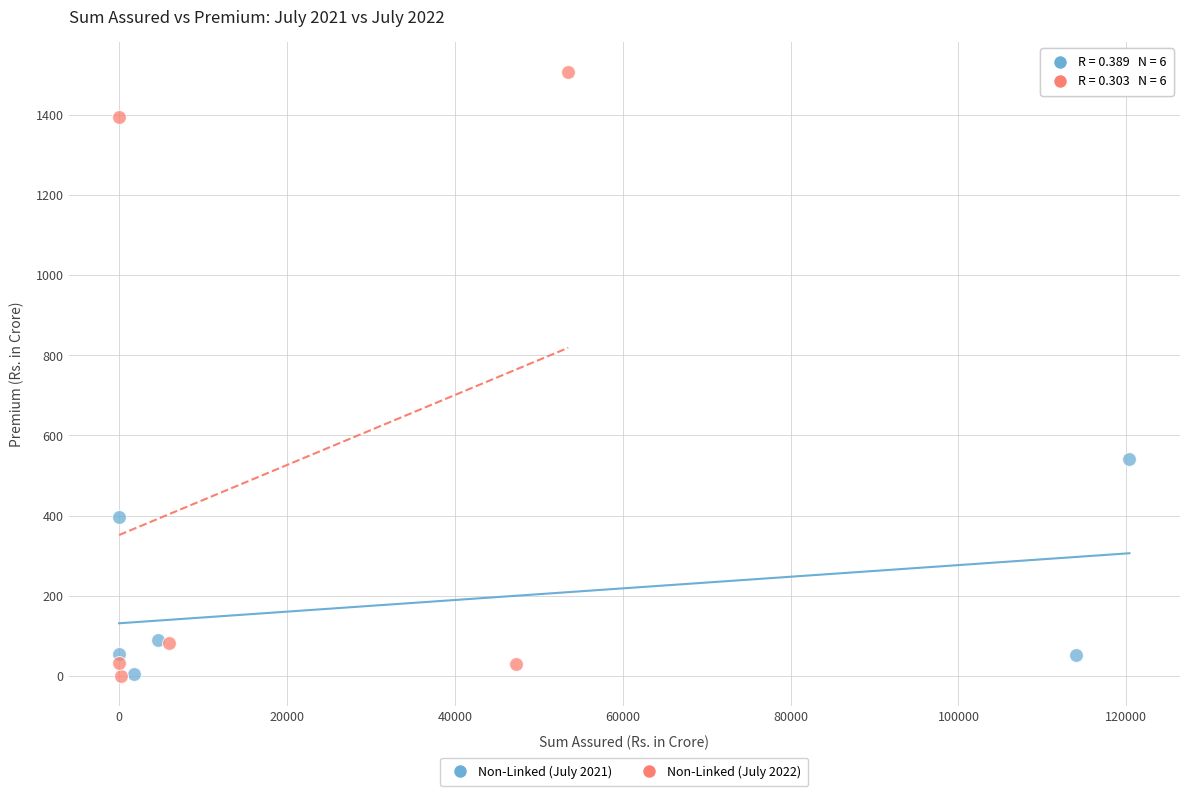

Which series reaches the maximum Y coordinate?

Non-Linked (July 2022)